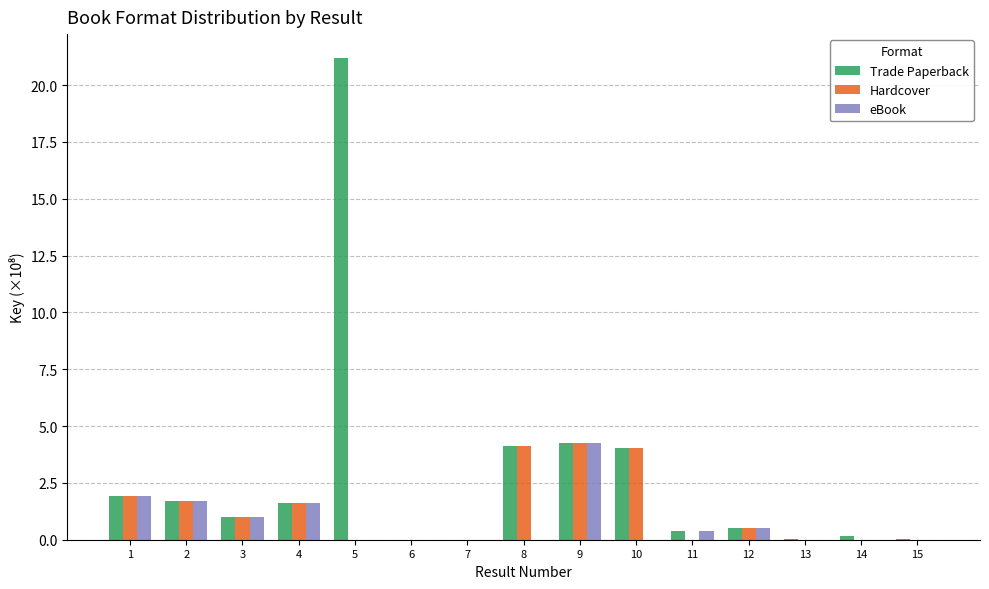

What is the maximum value shown in the chart?

21.2